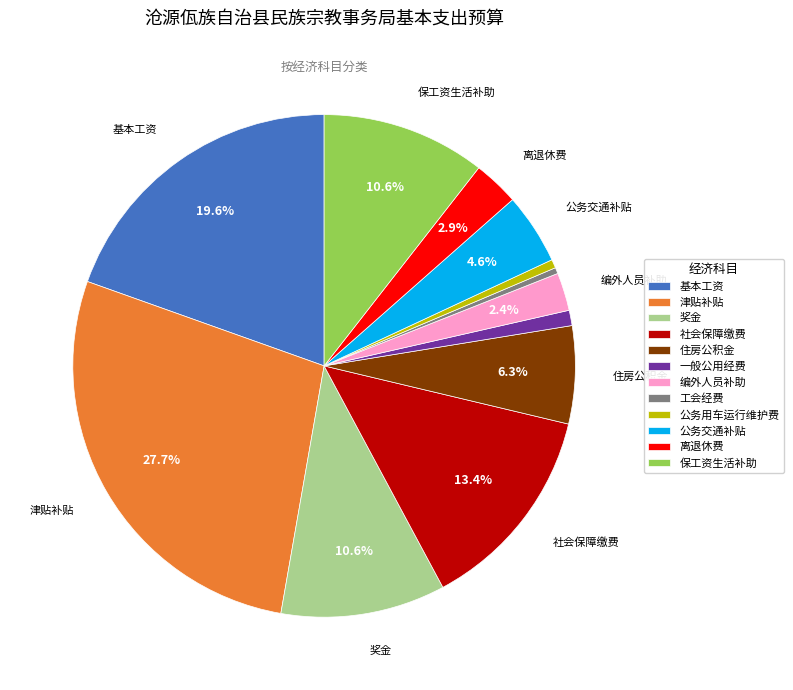

To the nearest percent, what portion does 离退休费 represent?

3%